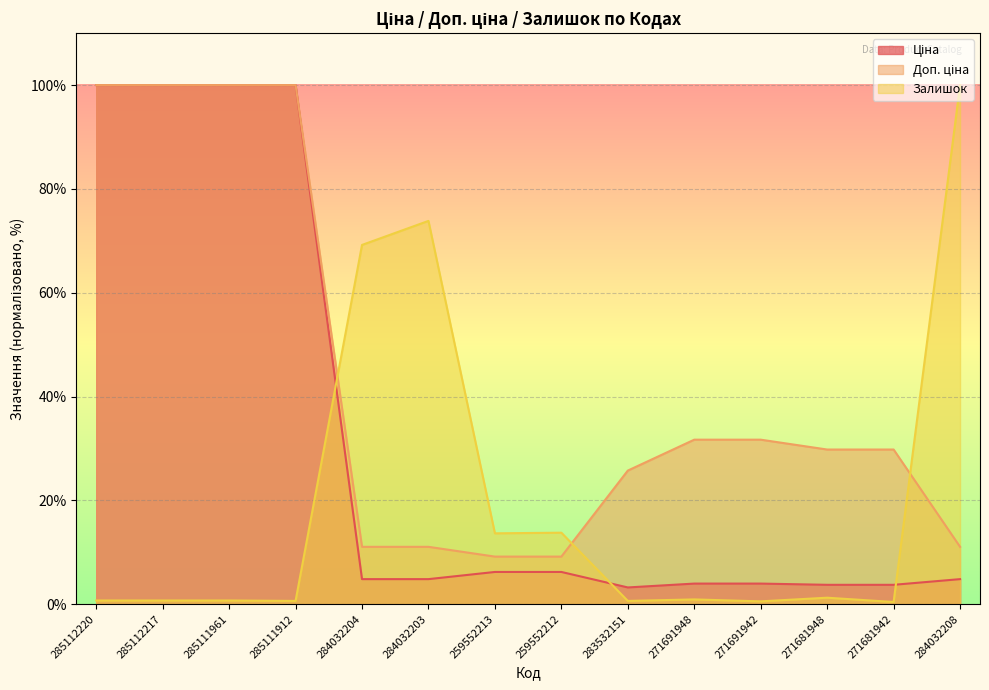

True or false: Доп. ціна has more than 2 points higher than both neighbors.

False